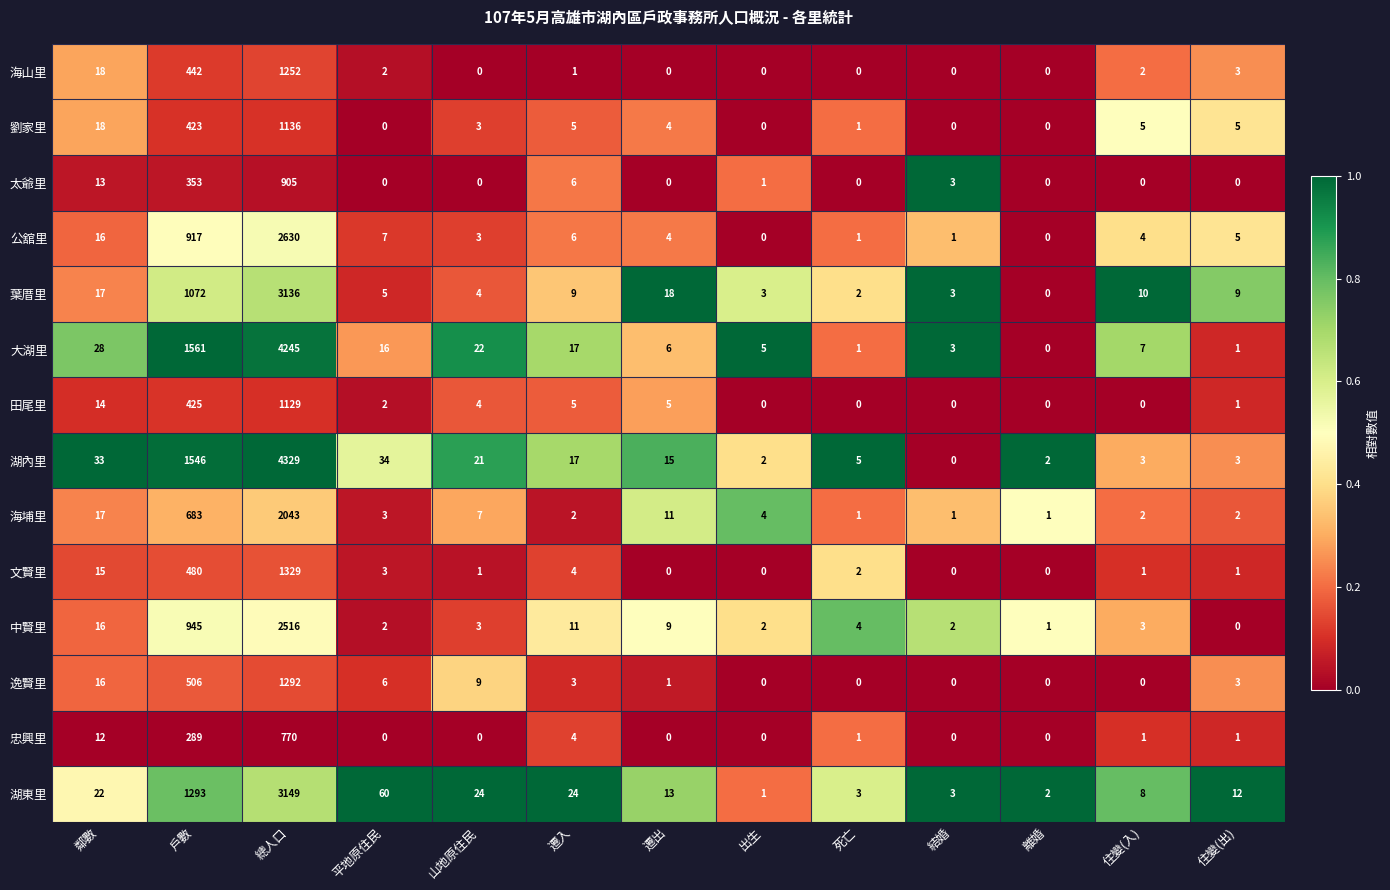

List the series in order of their peak value, highest first.

湖內里, 大湖里, 湖東里, 葉厝里, 公舘里, 中賢里, 海埔里, 文賢里, 逸賢里, 海山里, 劉家里, 田尾里, 太爺里, 忠興里